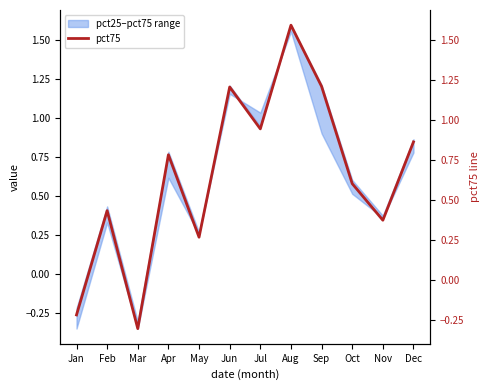

At which category does the data reach its first local peak?

Feb